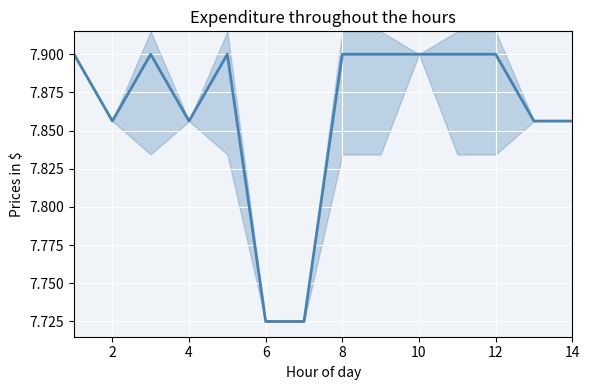

Is it true that the value at 8 is 2.8?

False